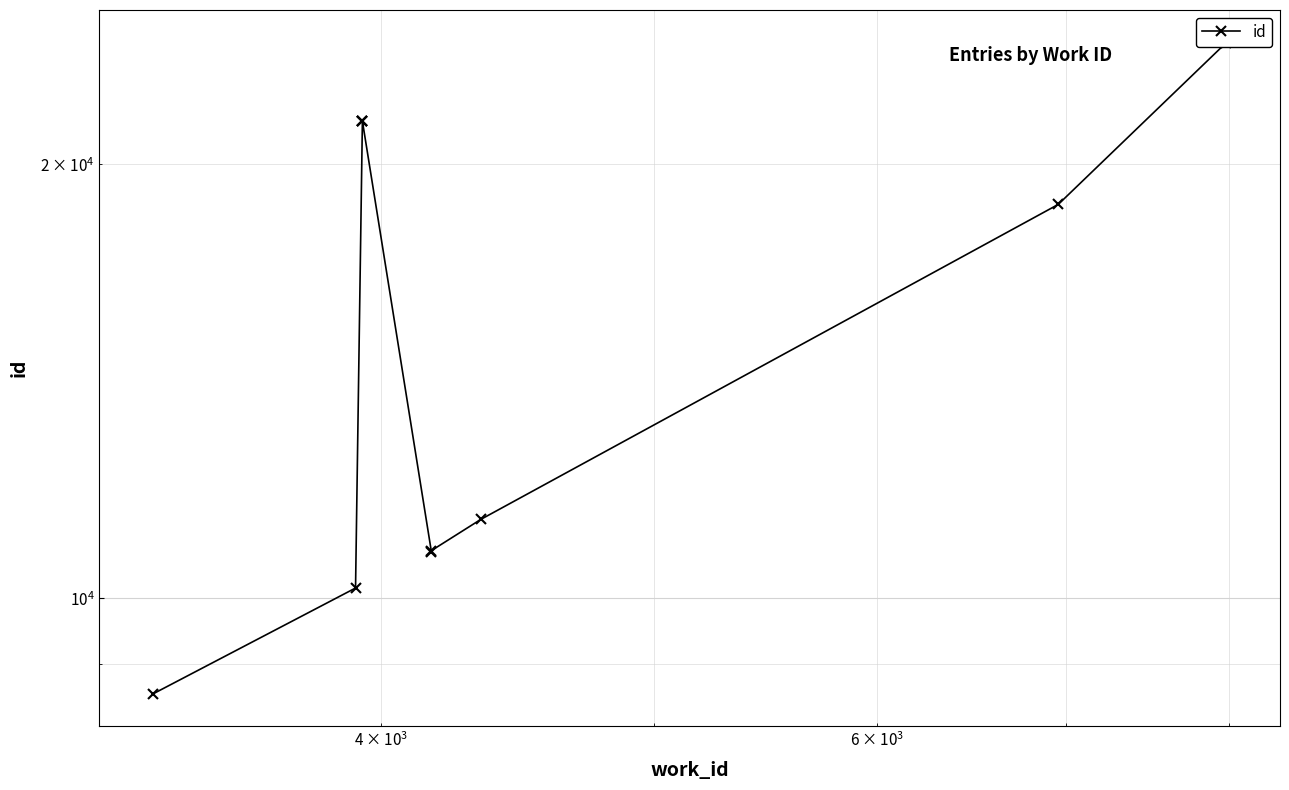

True or false: there are more than 0 points higher than both neighbors.

True